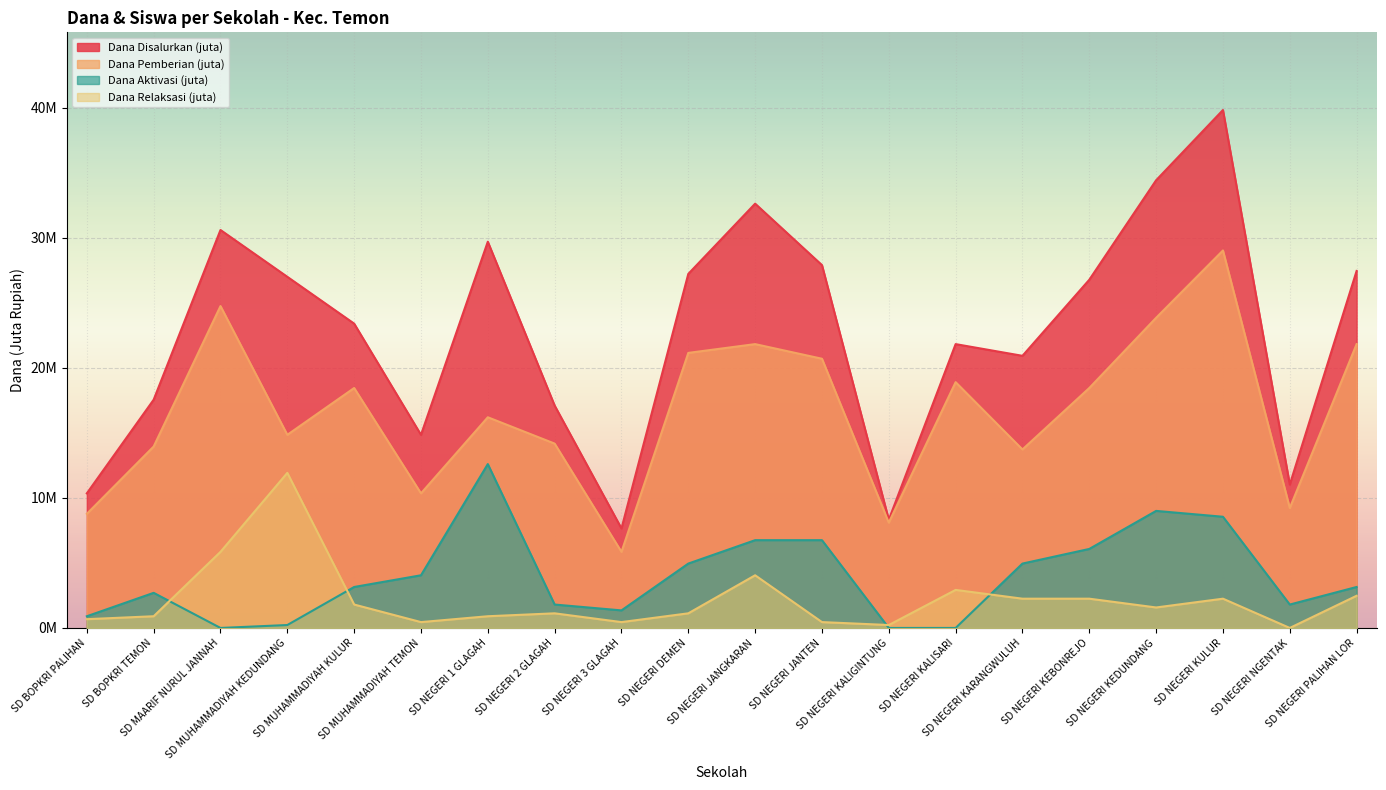

What is the difference between the maximum and second lowest values in the Dana Aktivasi series?

12.6